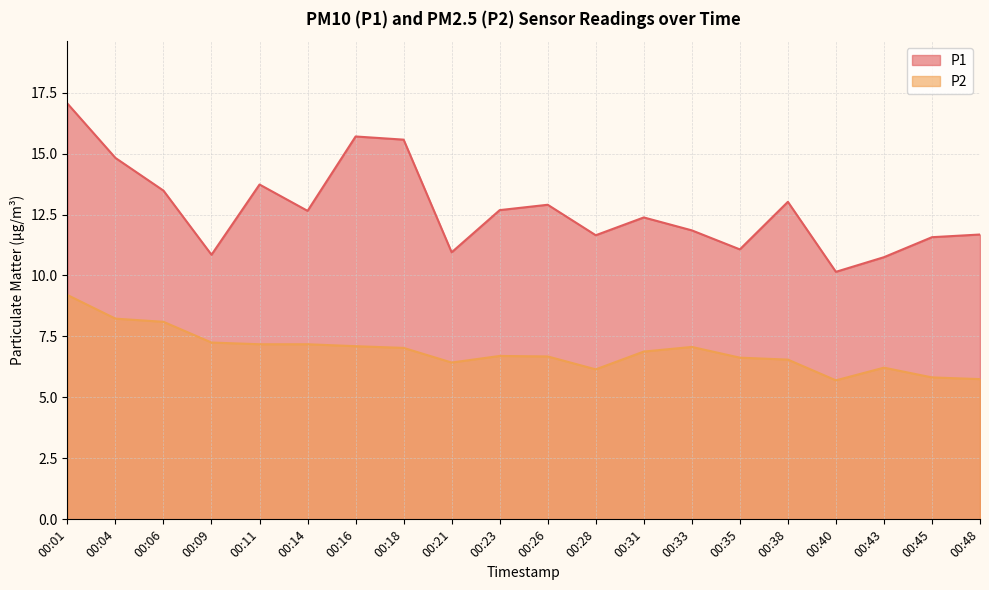

True or false: P1 and P2 intersect in this chart.

False